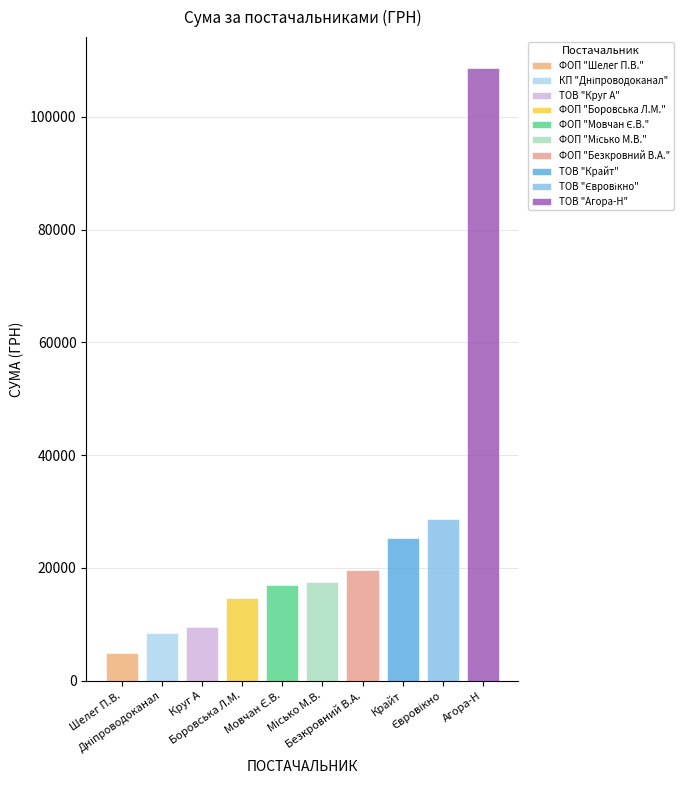

Are the bars horizontal?

No